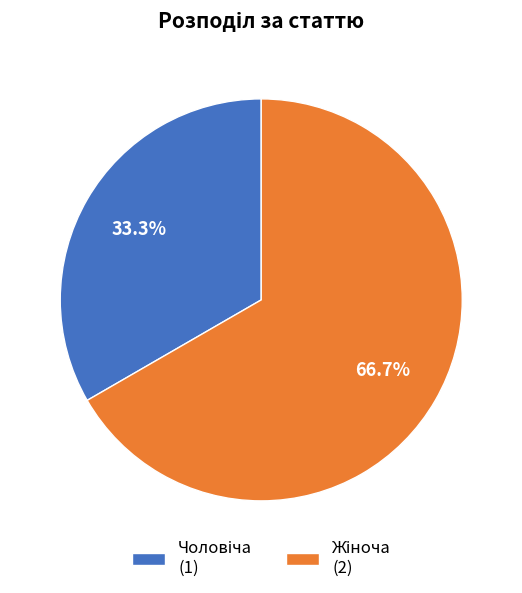

Does any single category account for the majority?

Yes